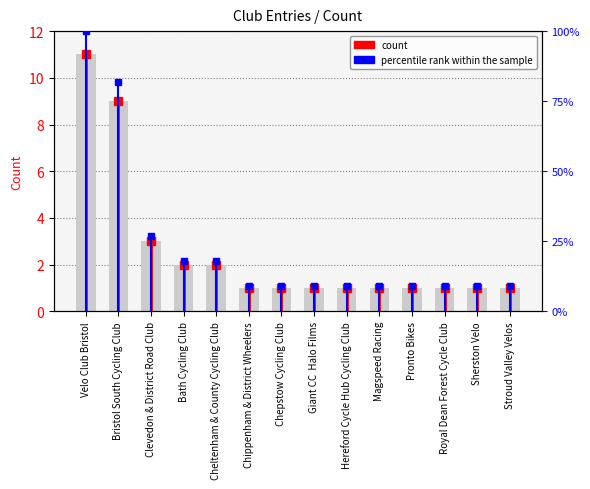

What is the difference between the maximum and minimum values?

10